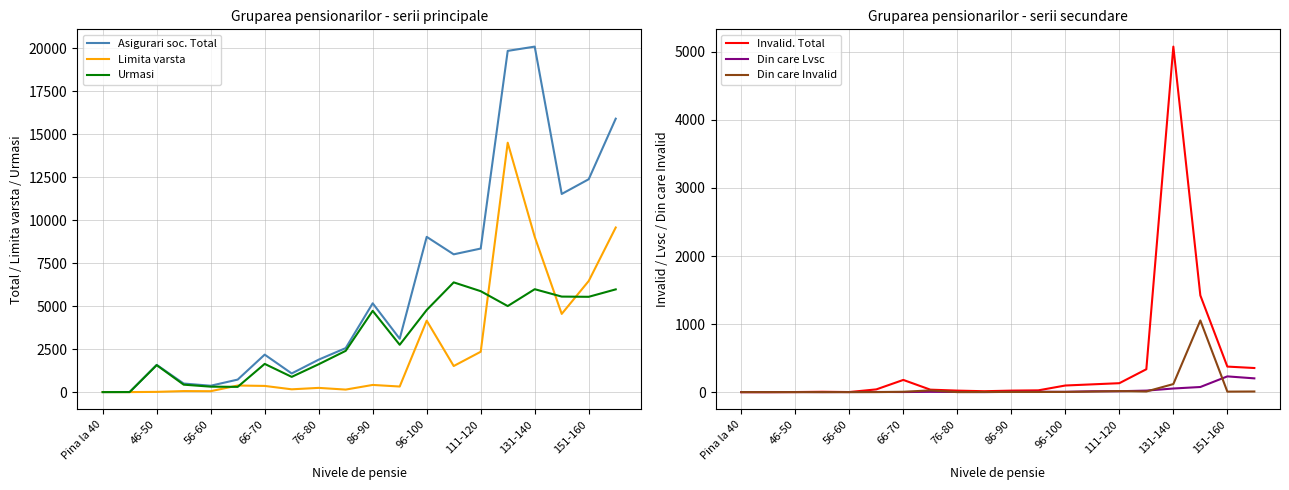

At which label is Asigurari soc. Total closest to 10049?

96-100